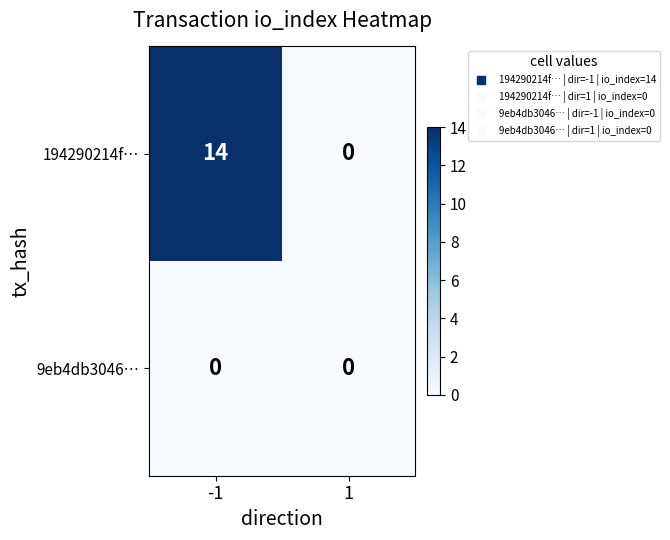

The 194290214f… series shows 0 at 1. True or false?

True